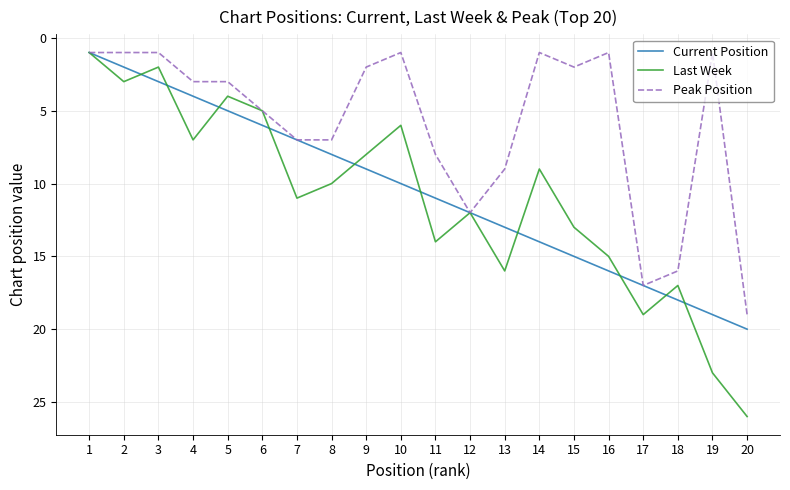

List the labels in order of Last Week value, smallest first.

1, 3, 2, 5, 6, 10, 4, 9, 14, 8, 7, 12, 15, 11, 16, 13, 18, 17, 19, 20